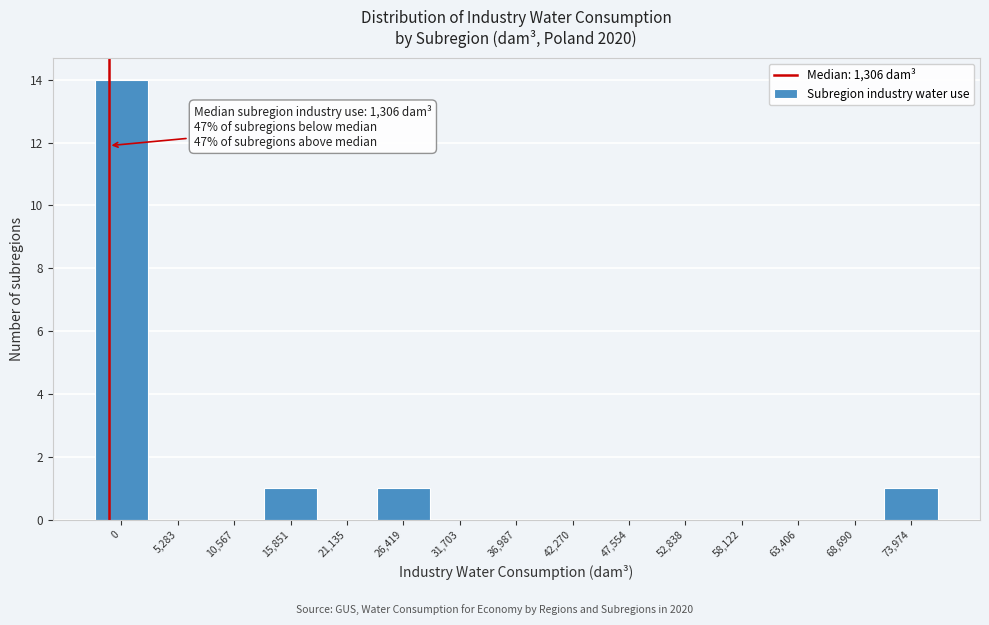

Reading left to right, transcribe all the data shown in this chart.

0=14	5,283=0	10,567=0	15,851=1	21,135=0	26,419=1	31,703=0	36,987=0	42,270=0	47,554=0	52,838=0	58,122=0	63,406=0	68,690=0	73,974=1